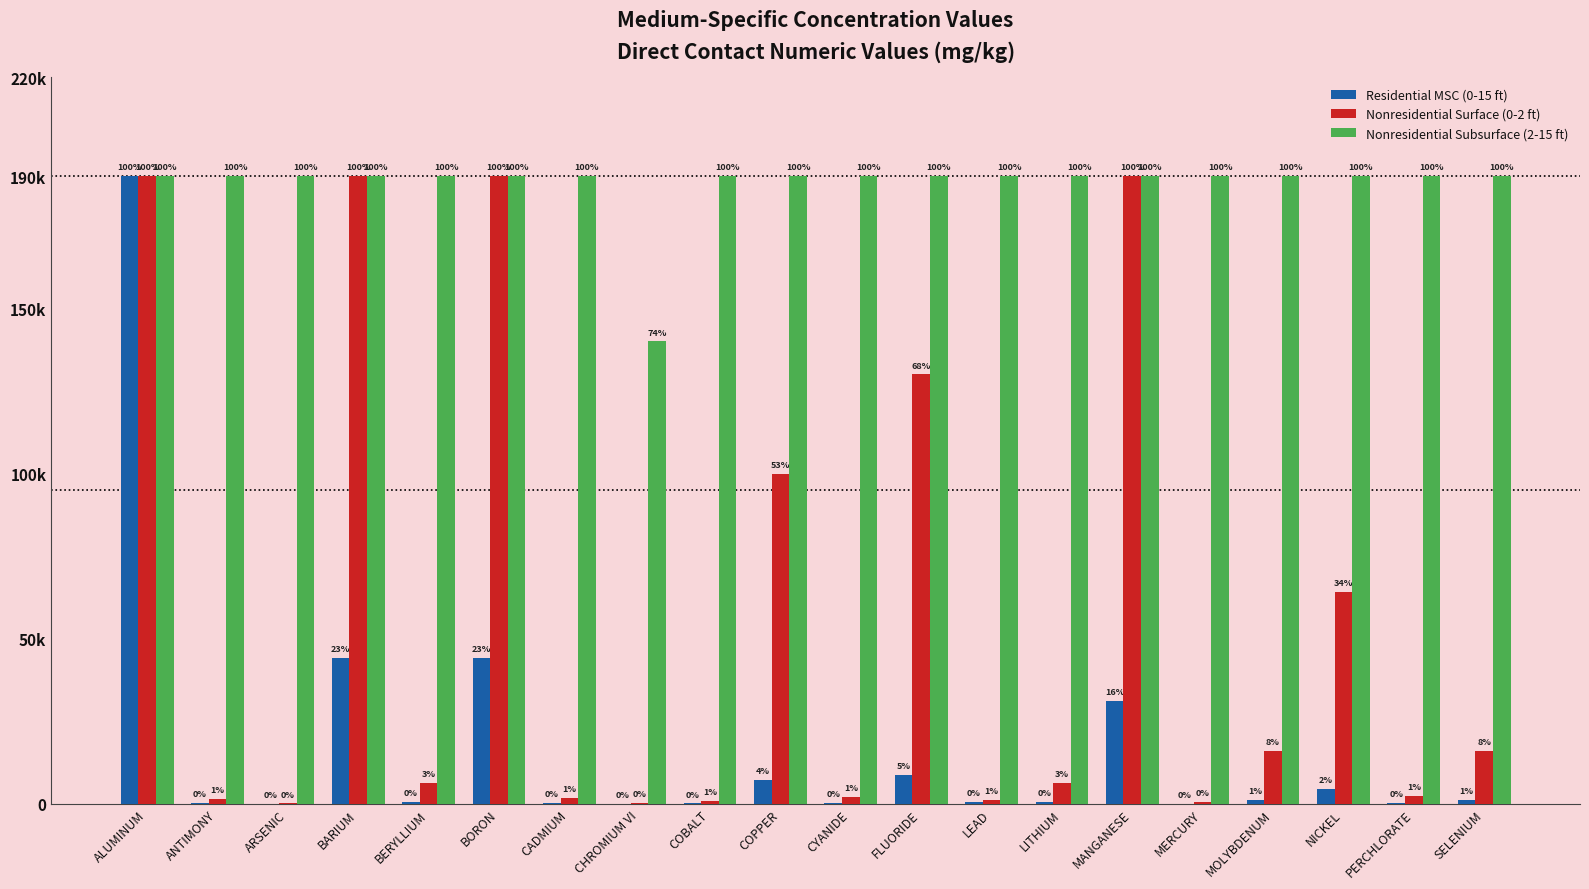

What are all the series names shown in the legend?

Residential MSC (0-15 ft), Nonresidential Surface (0-2 ft), Nonresidential Subsurface (2-15 ft)